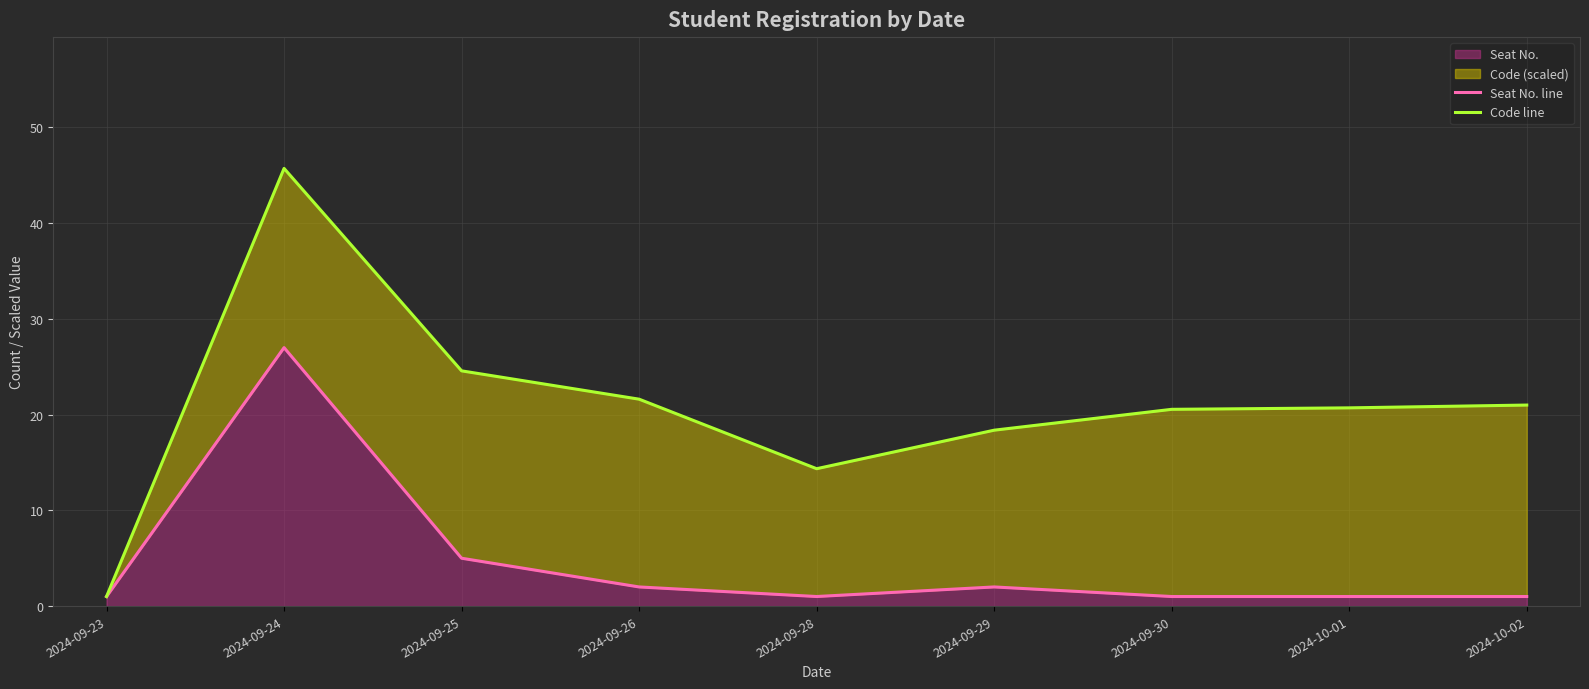

What position from the left is 2024-09-28?

5